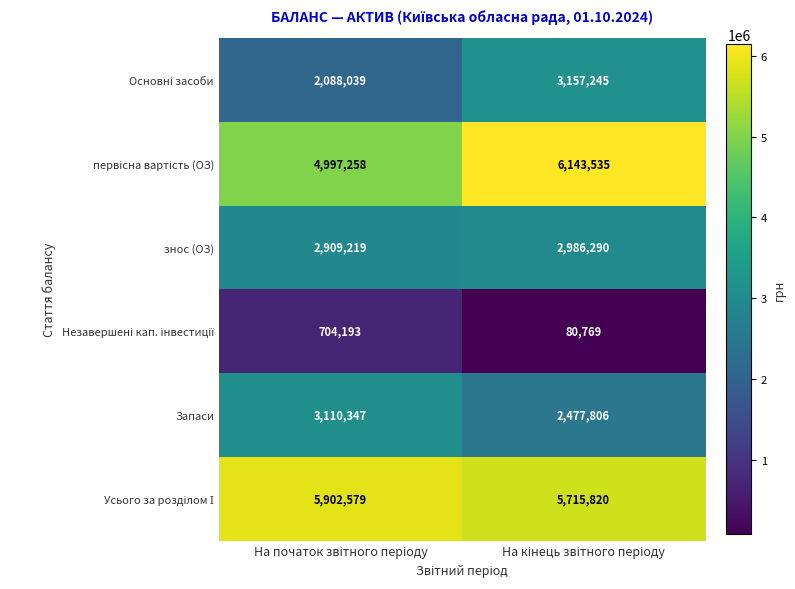

What is the minimum value for Запаси?

2477806